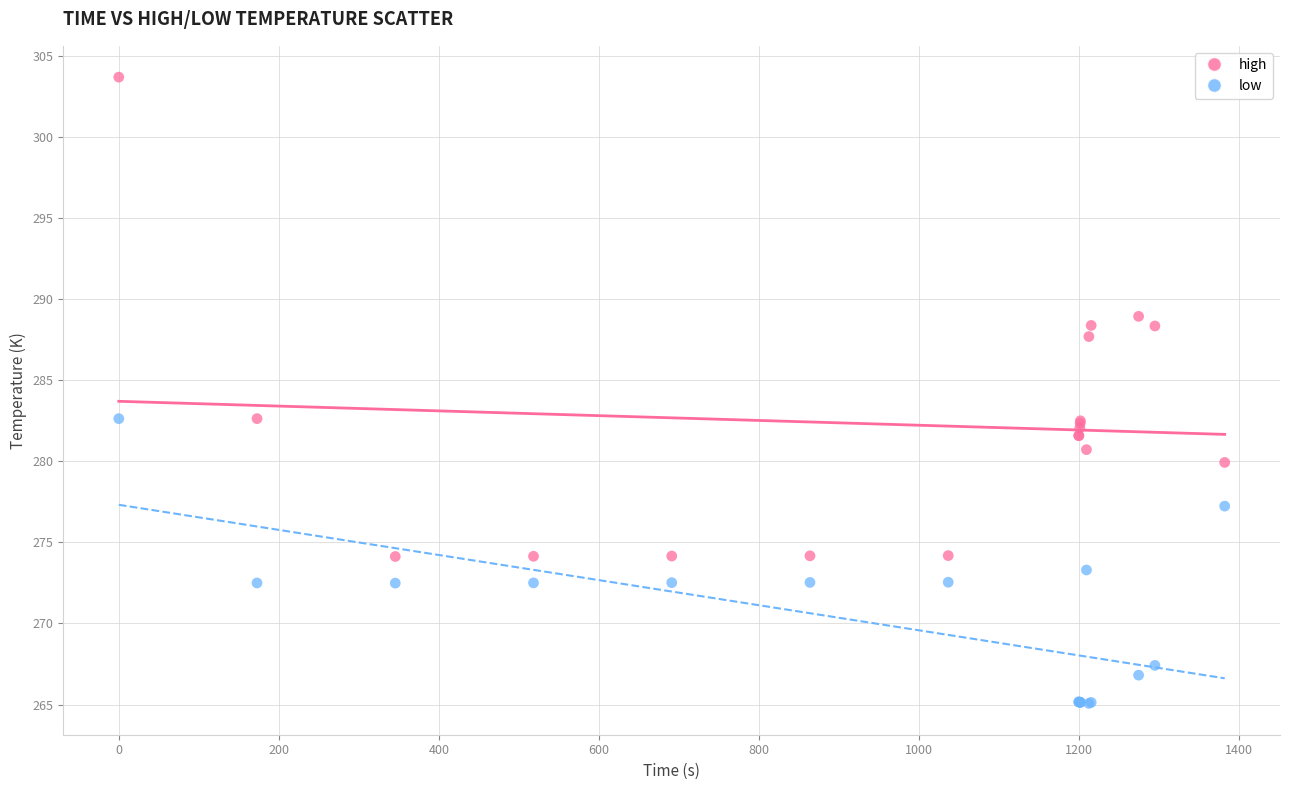

What are all the series names shown in the legend?

high, low